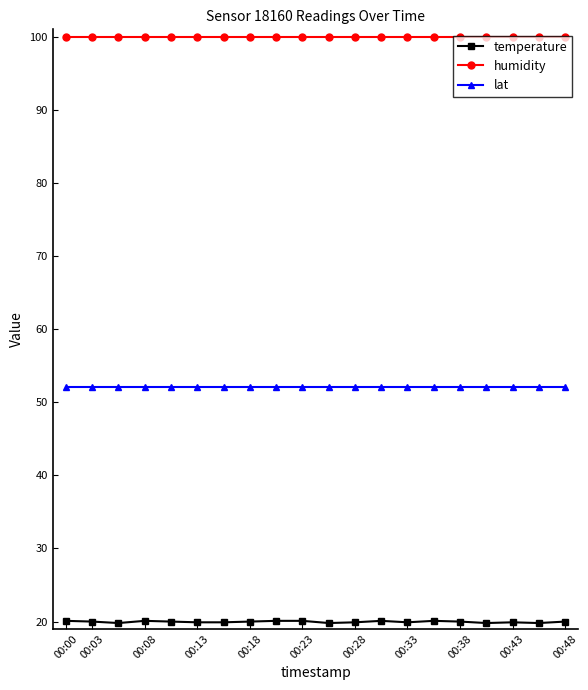

What is the average value of the temperature series?

20.0